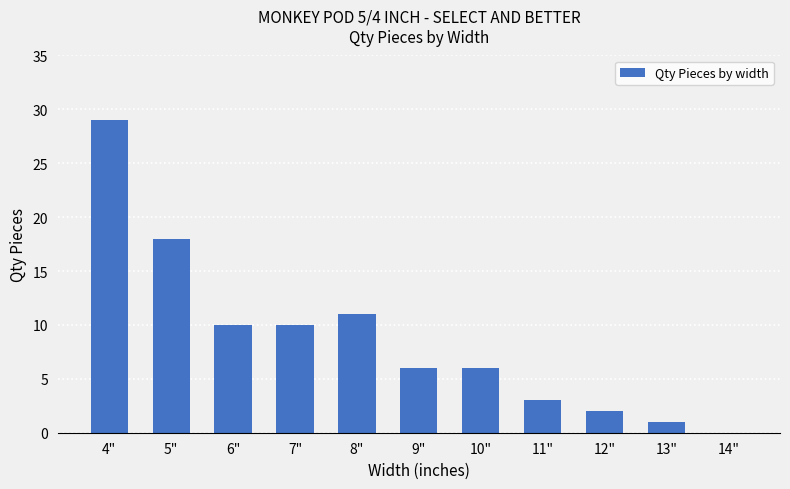

What is the ratio of the value at 6" to the value at 9"?

1.7